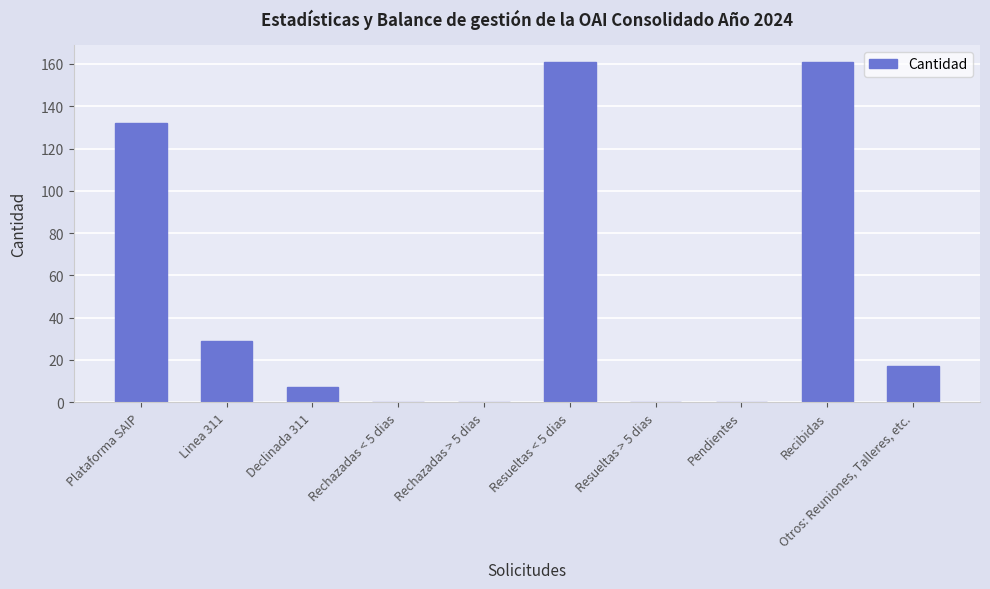

What is the maximum value shown in the chart?

161